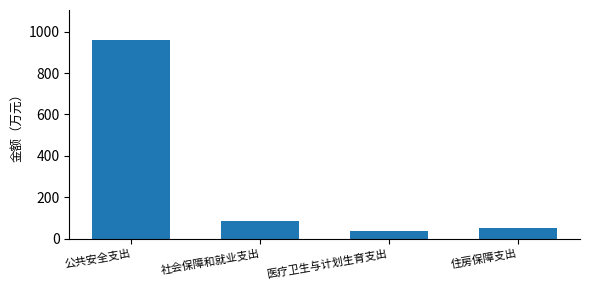

True or false: the data shows 154.1 at 社会保障和就业支出.

False